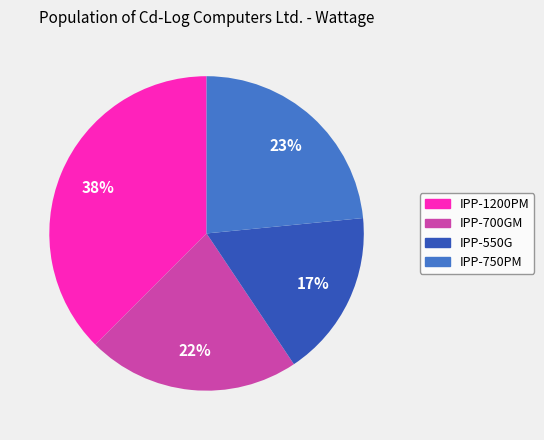

To the nearest percent, what is the average slice percentage?

25%